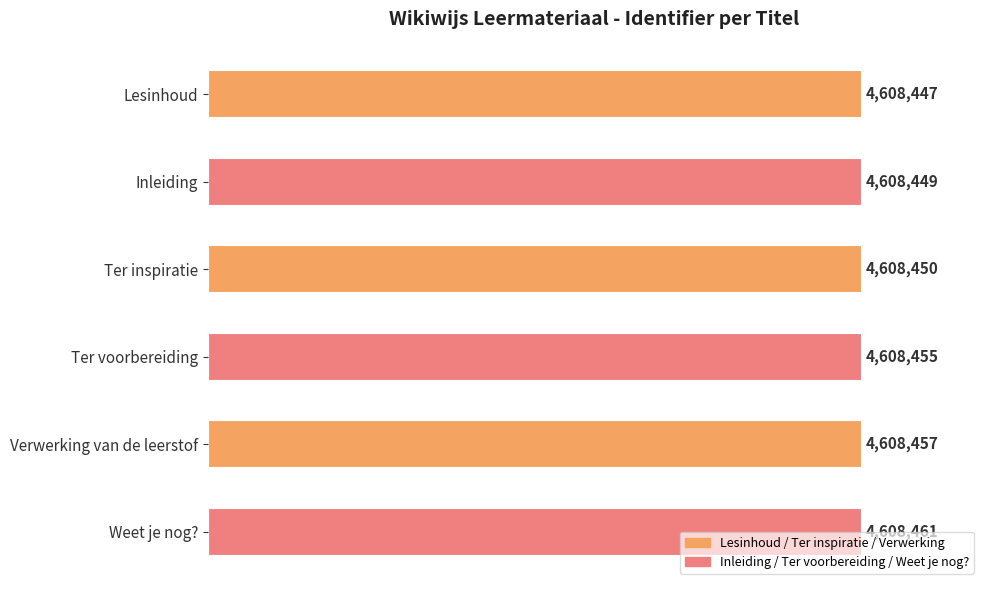

What is the difference between the maximum and second lowest values?

12